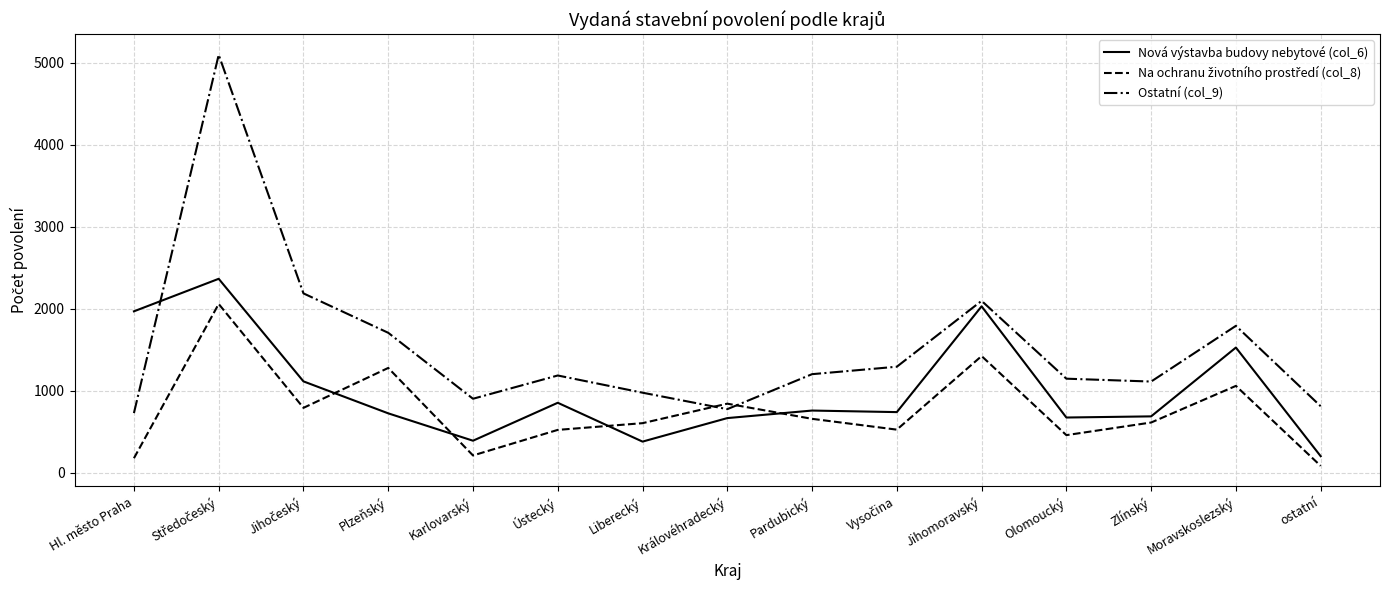

What is the approximate value of Nová výstavba budovy nebytové (col_6) at Ústecký, to the nearest 10?

850